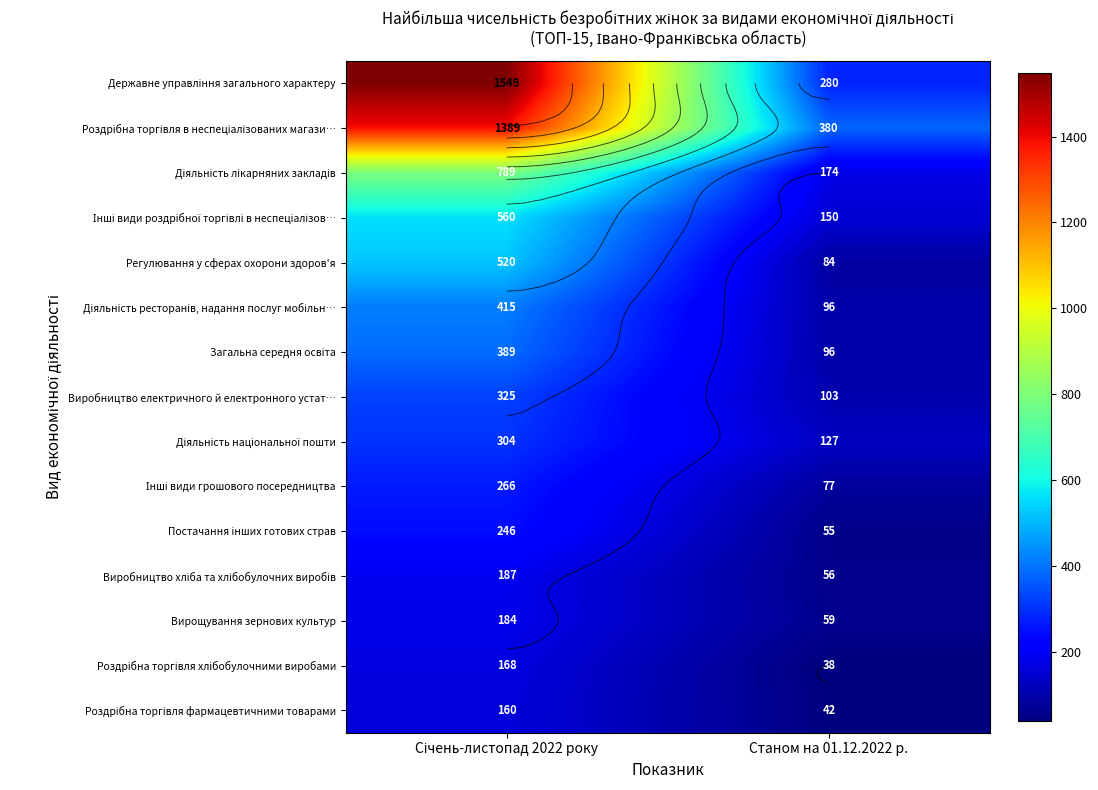

At how many categories does at least one series exceed 68?

2